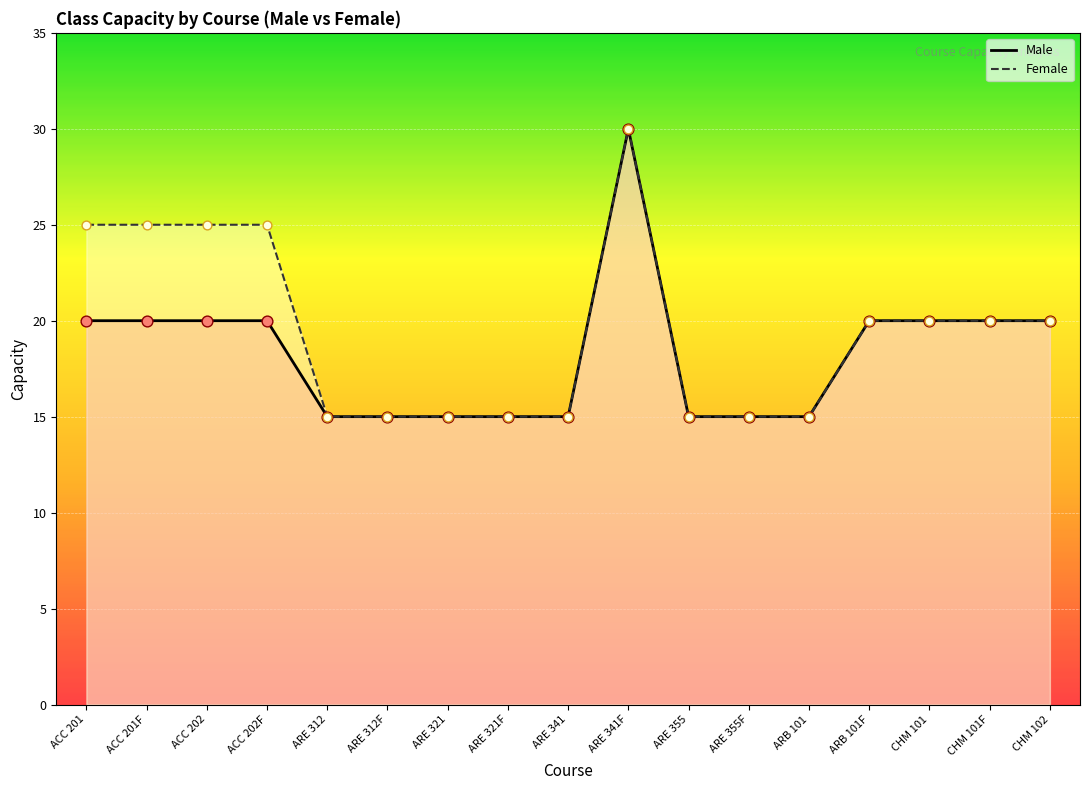

Which series contains the highest Y value?

Male